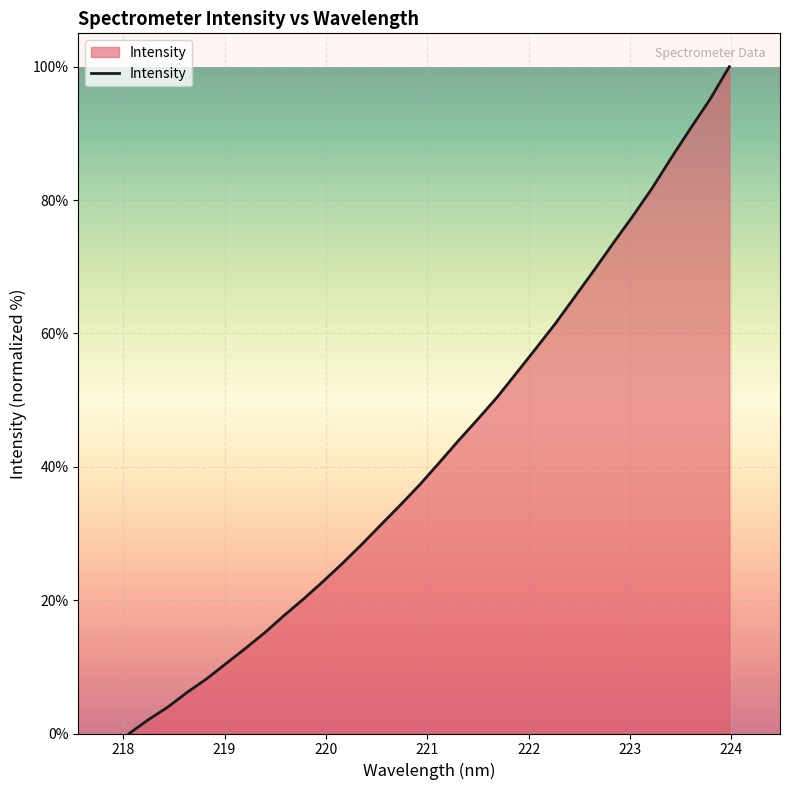

What is the maximum value shown in the chart?

100.0